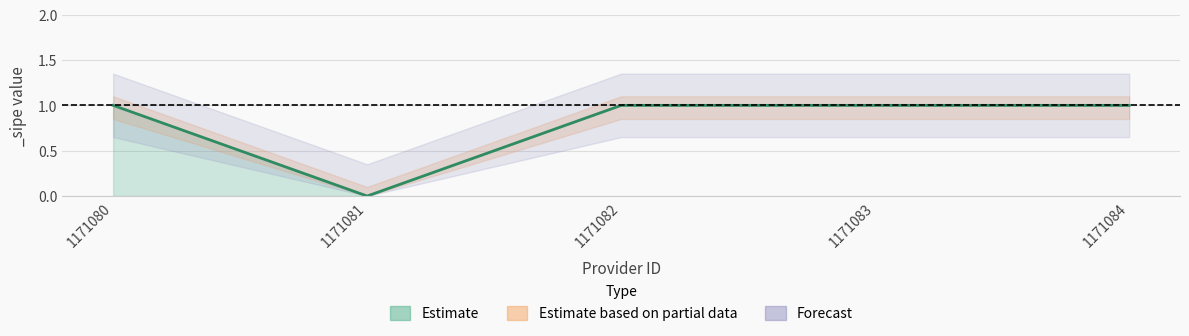

True or false: _sipe_low has more than 0 points higher than both neighbors.

False